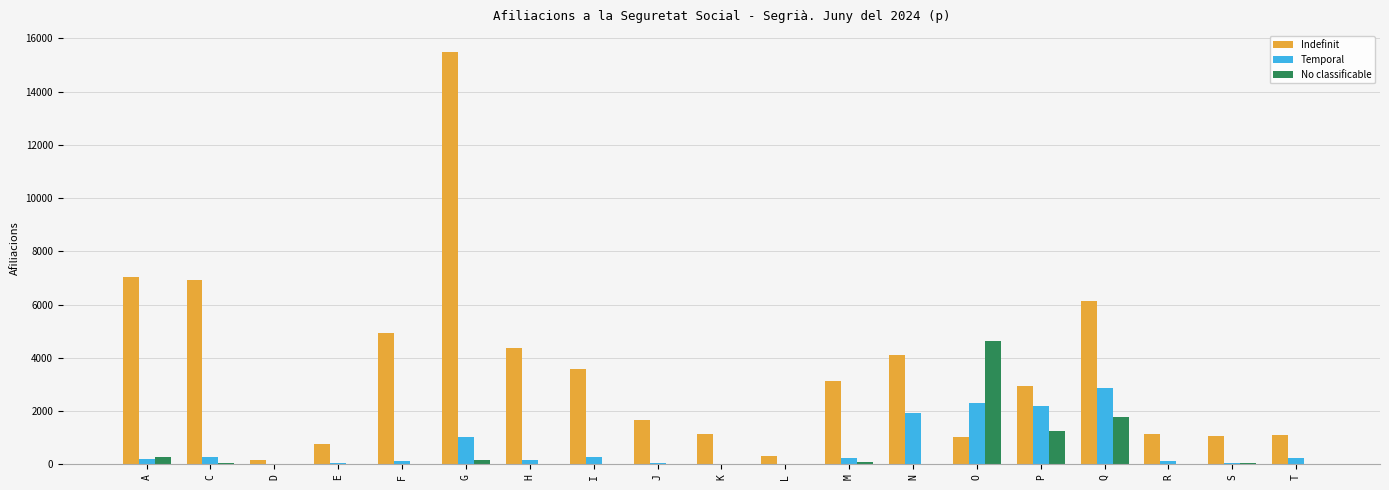

What is the total value across all series at D?

180